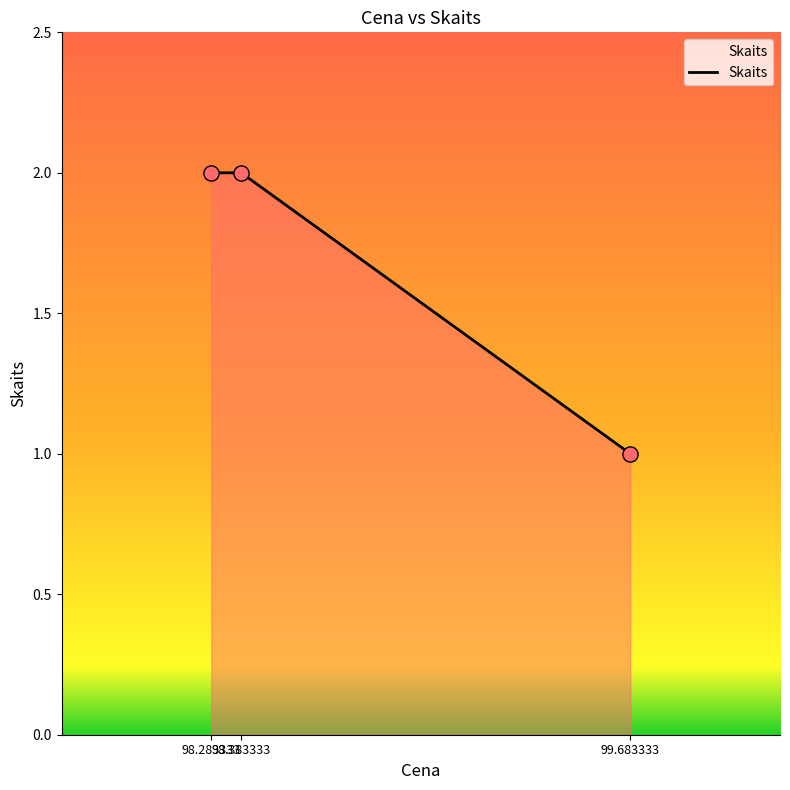

Approximately how many times larger is the value at 98.283333 compared to 98.383333?

1.0